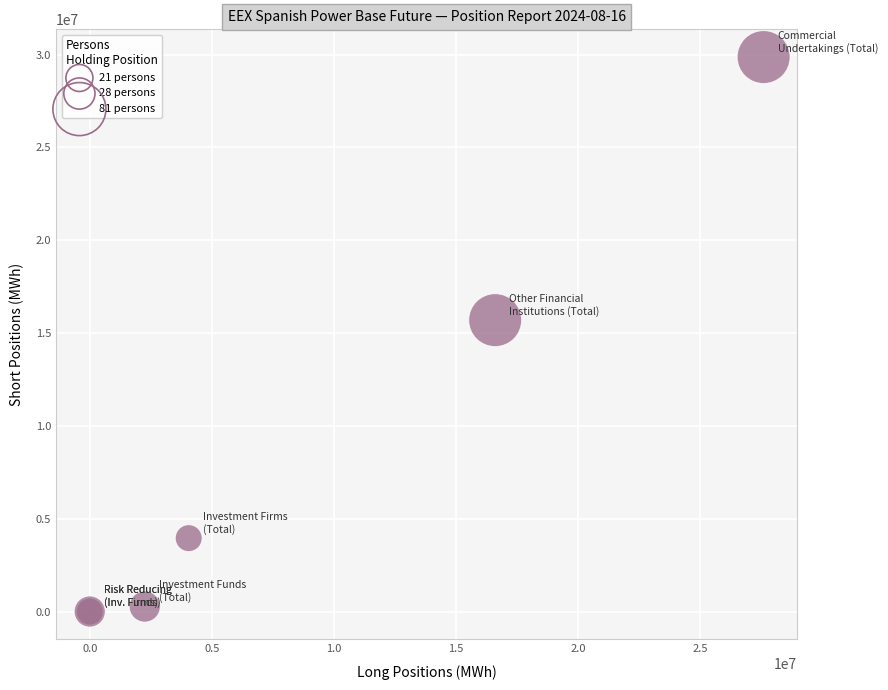

What Y value in the scatter plot is closest to 14931733?

15694848